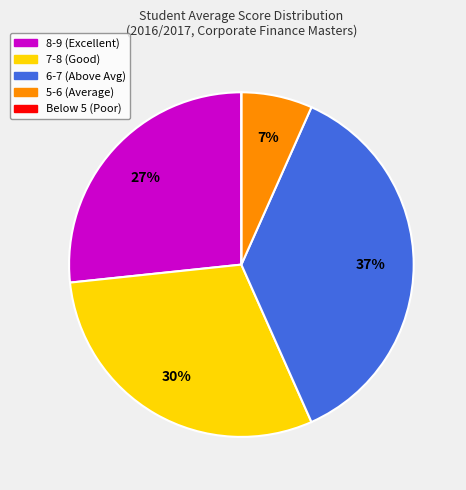

Is there a majority slice in this chart?

No